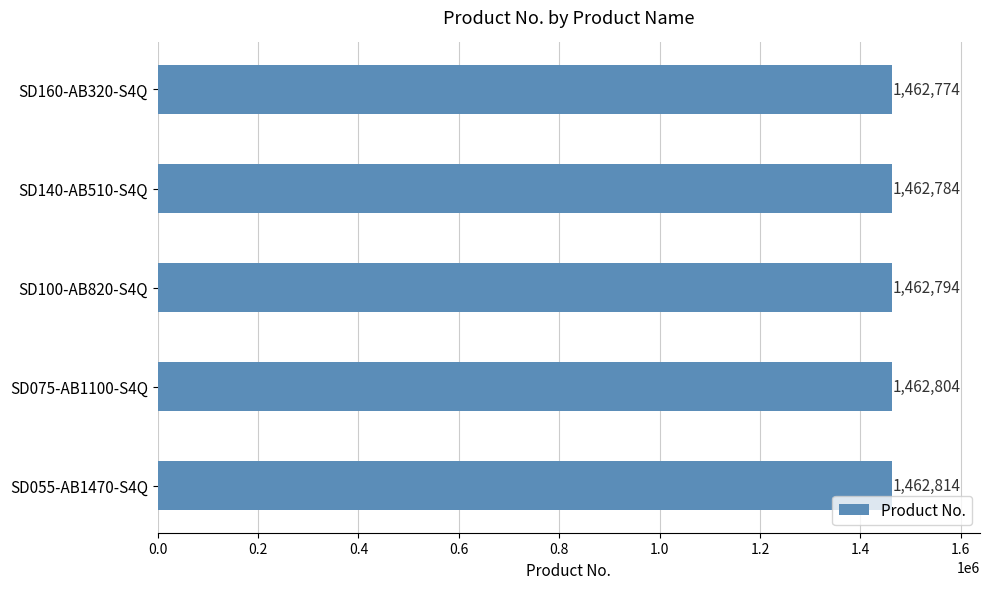

What is the average value?

1462794